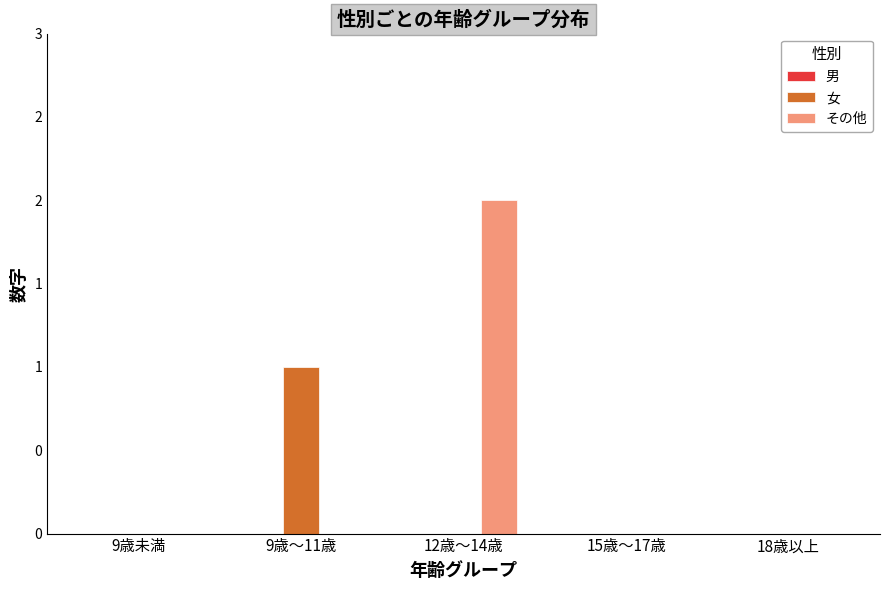

Rank the series at 12歳～14歳 from highest to lowest value.

その他, 男, 女